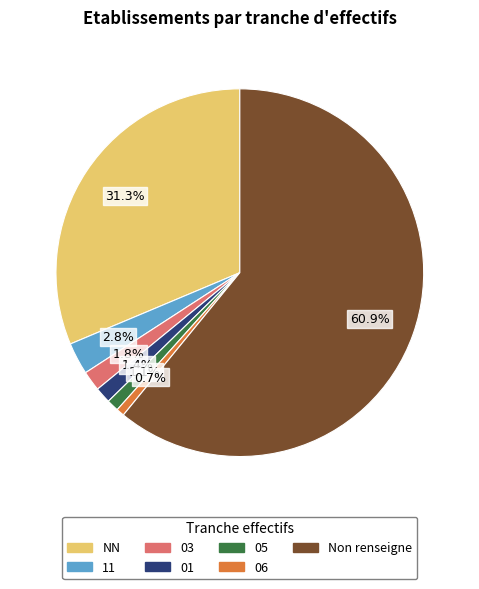

Is there any slice that represents more than half of the pie?

Yes